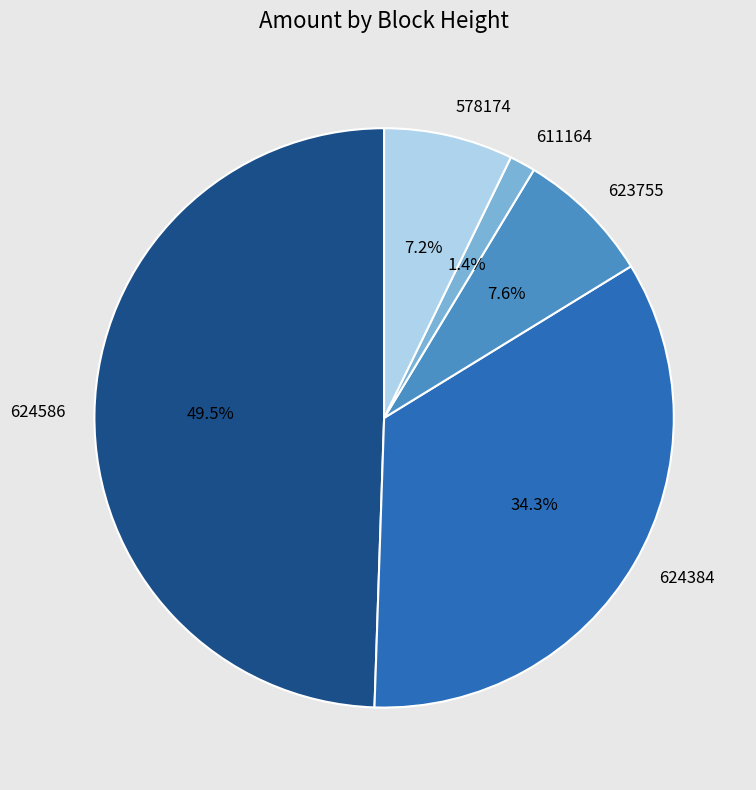

To the nearest percent, what is the difference between the 623755 and 624384 slice percentages?

27%